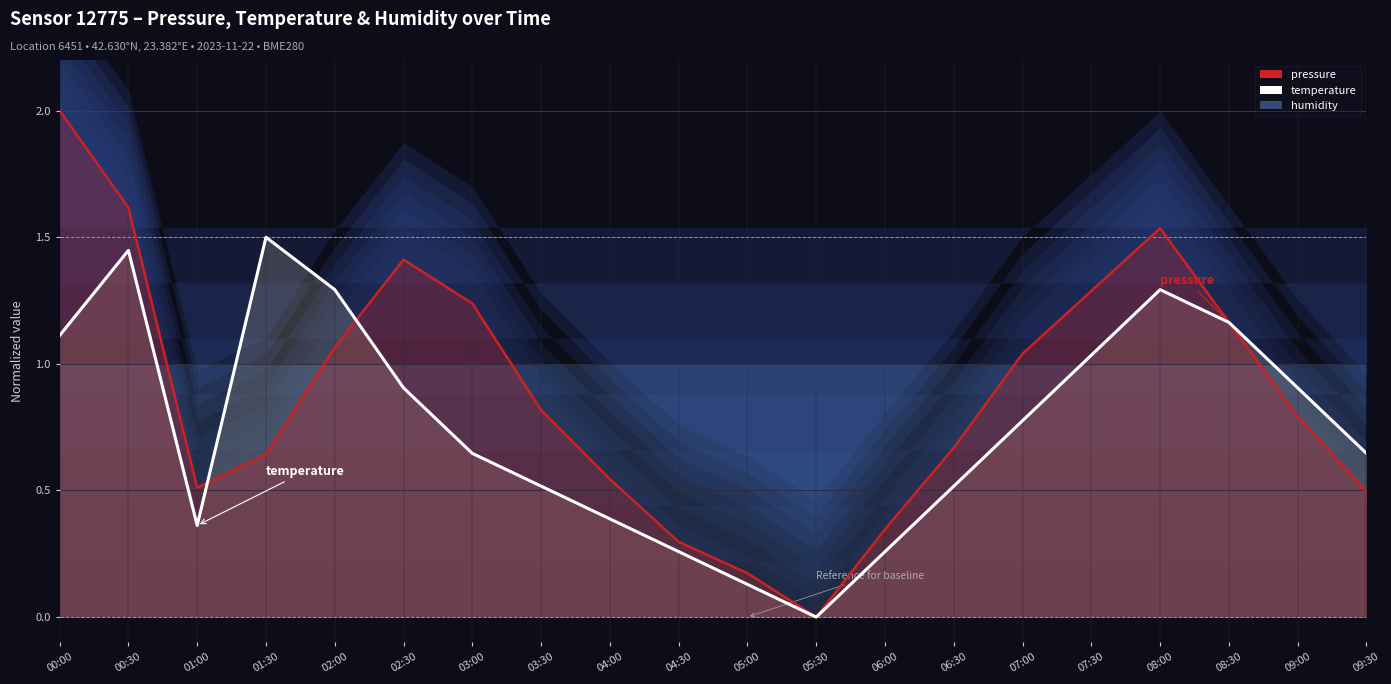

Between which two adjacent categories do temperature and pressure first intersect?

01:00 and 01:30